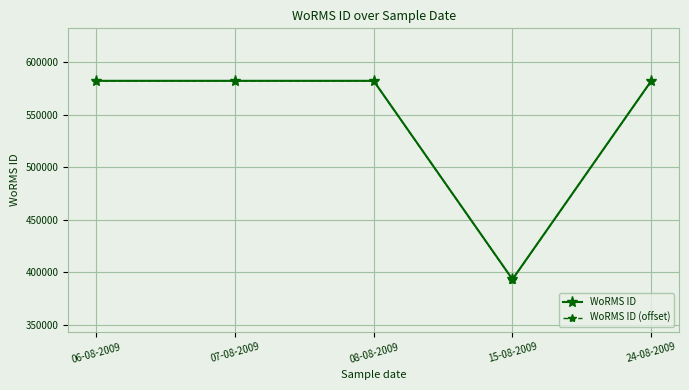

At how many categories does at least one series exceed 448733?

4